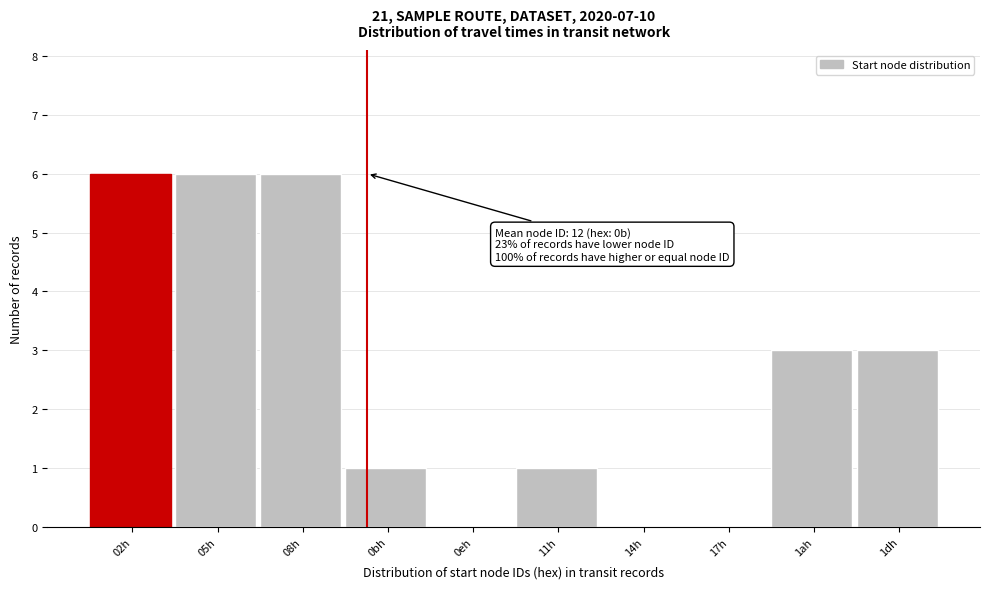

Reading left to right, transcribe all the data shown in this chart.

02h=6	05h=6	08h=6	0bh=1	0eh=0	11h=1	14h=0	17h=0	1ah=3	1dh=3